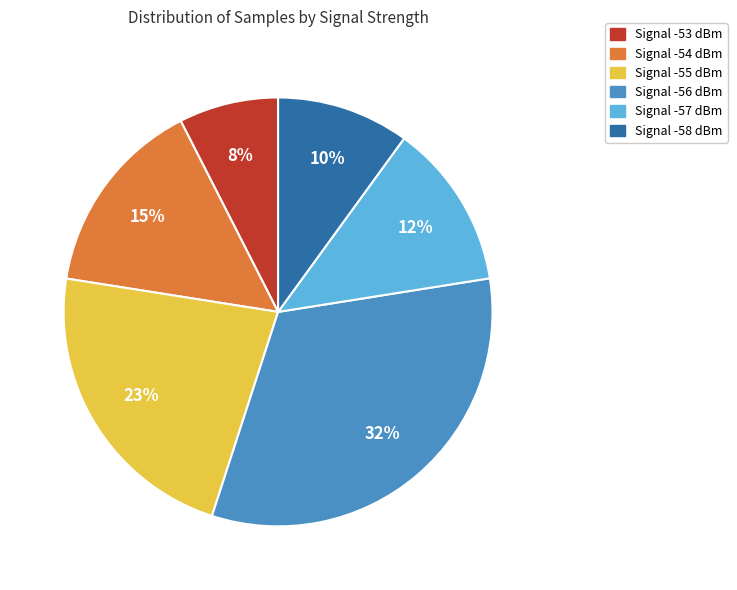

To the nearest percent, what is the average slice percentage?

17%